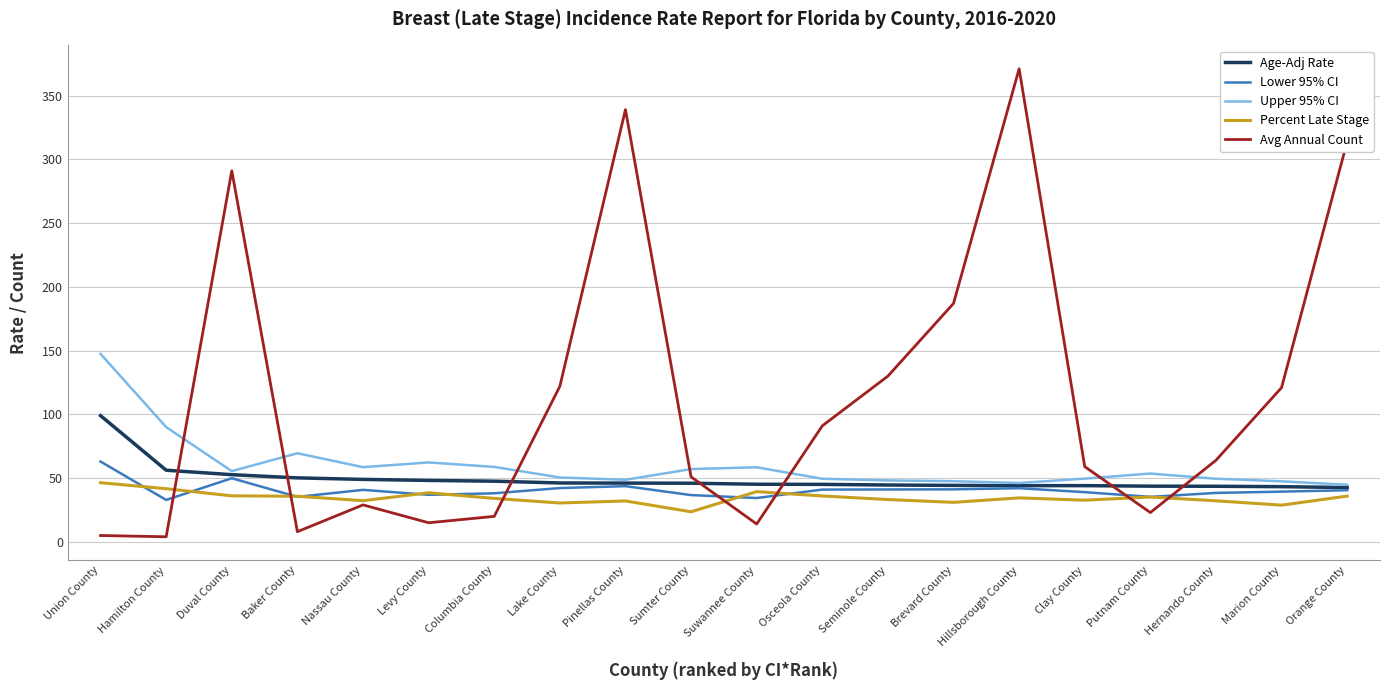

Is it true that Avg Annual Count equals 44.1 at Marion County?

False